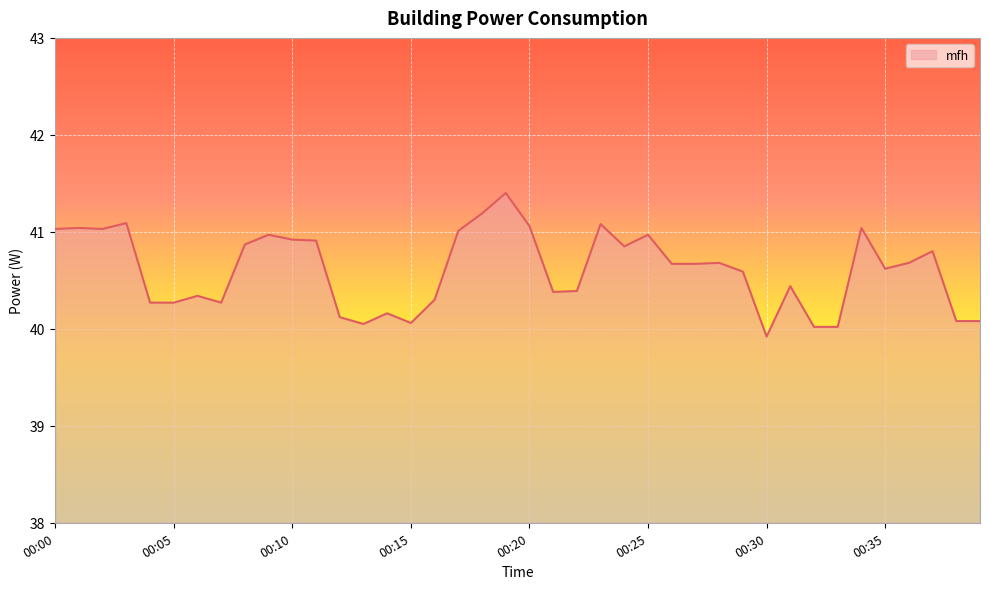

What is the difference between the maximum and minimum values?

1.5